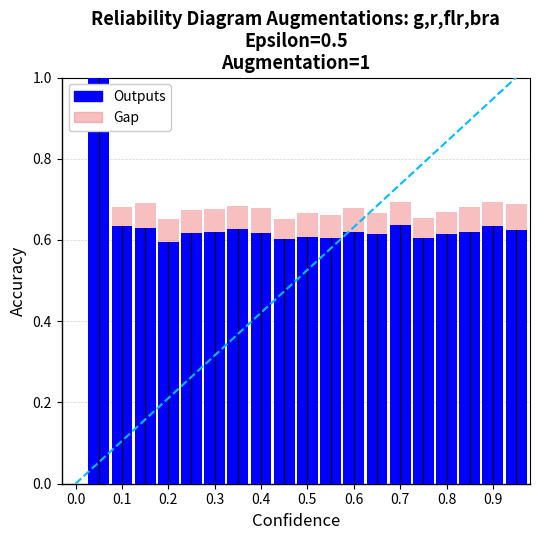

Is it true that Outputs equals 0.6 at 0.4?

True